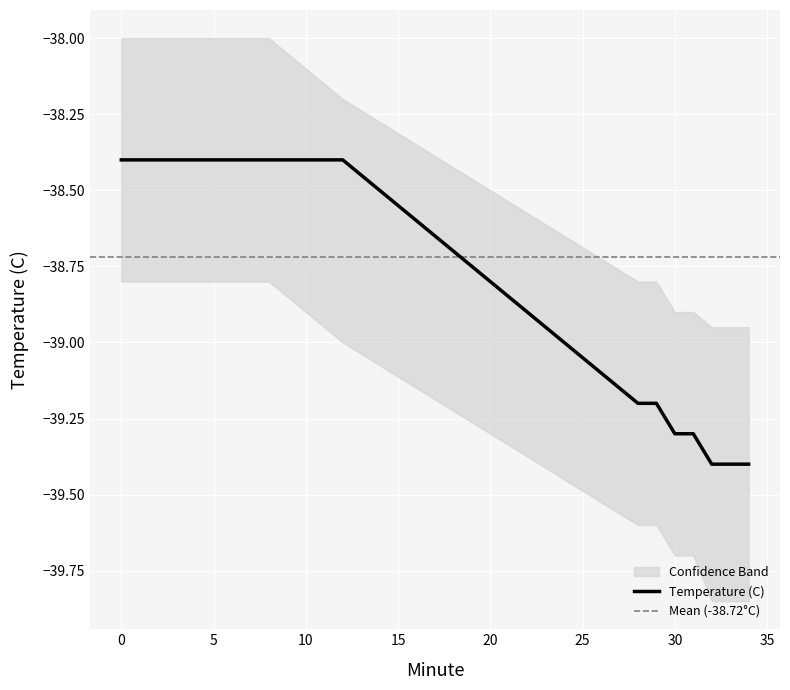

At 32, list the series in order from smallest to largest.

lower_band, Temperature (C), upper_band